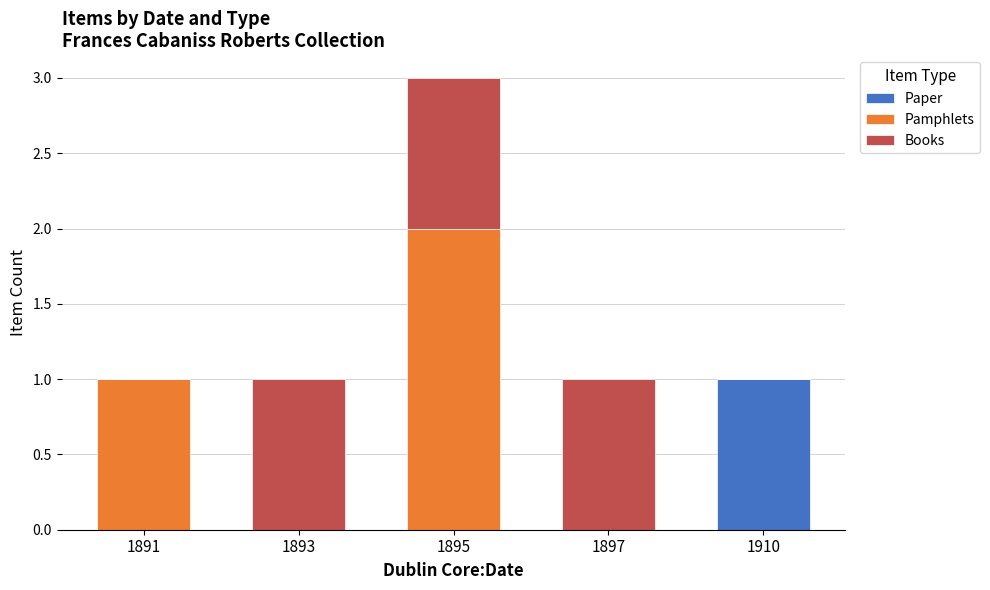

What is the total value across all series at 1895?

3